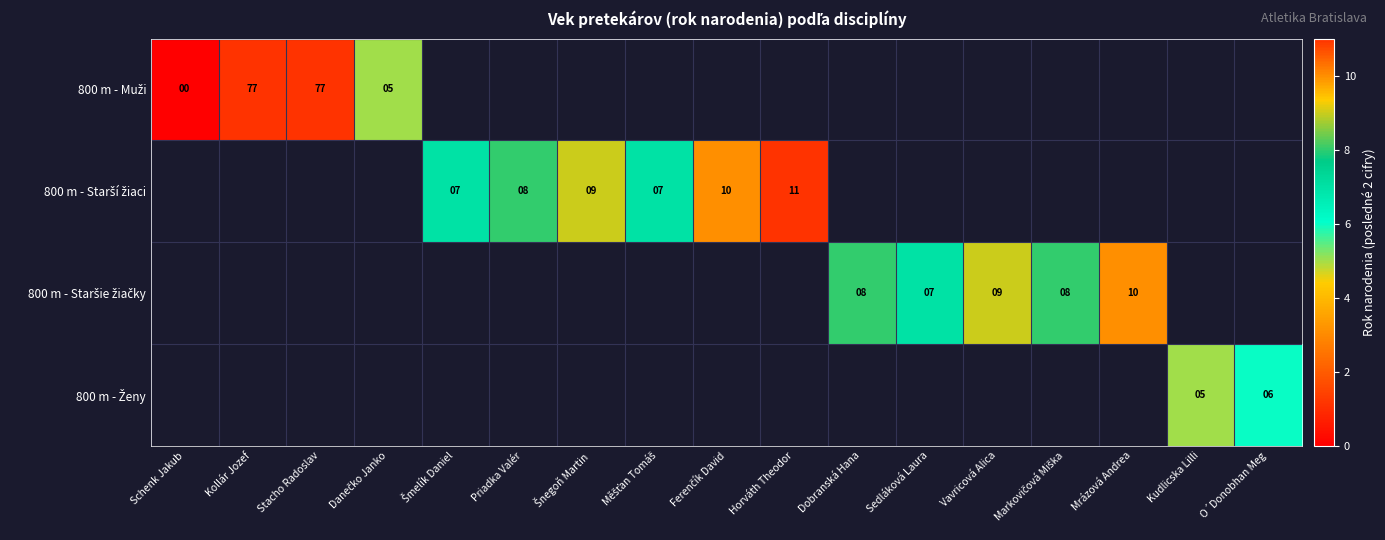

Rank the series by their average value, from highest to lowest.

800 m - Muži, 800 m - Starší žiaci, 800 m - Staršie žiačky, 800 m - Ženy